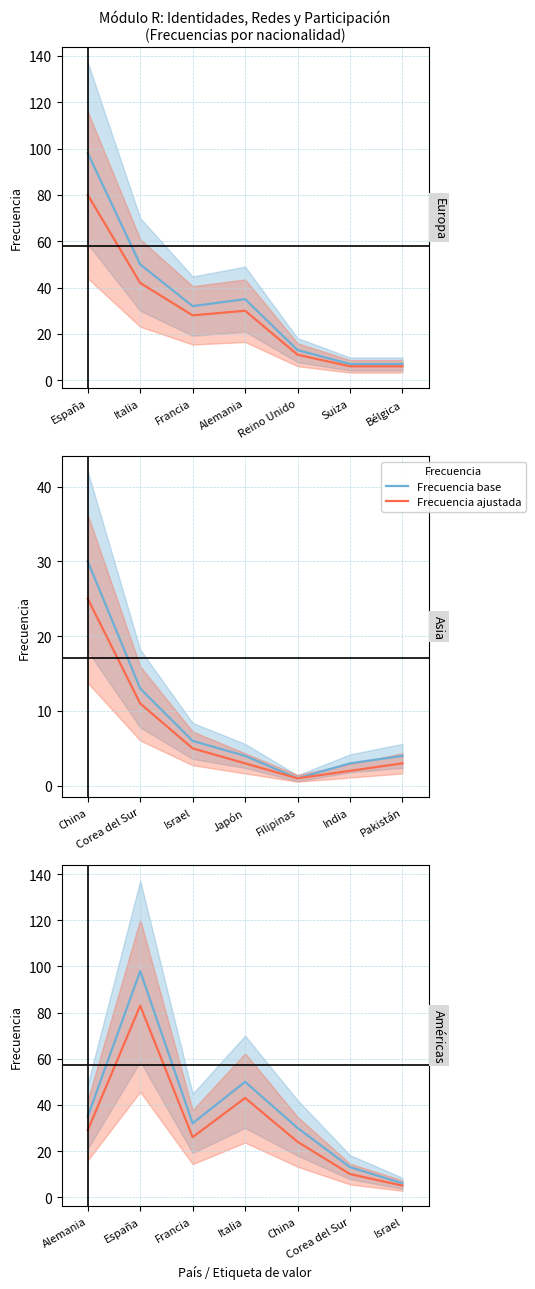

What is the maximum value shown in the chart?

98